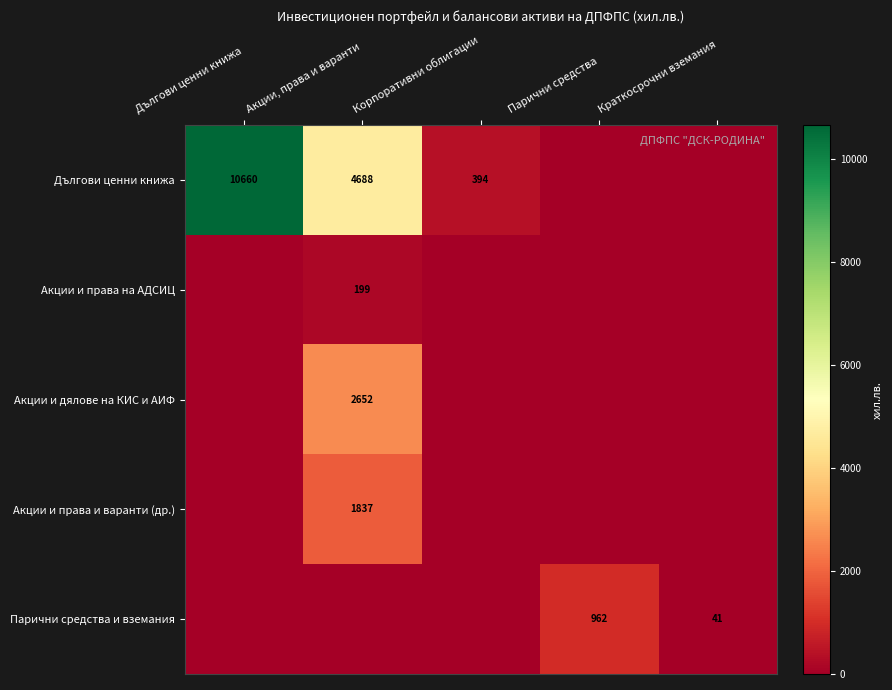

At how many categories does at least one series exceed 4161?

2